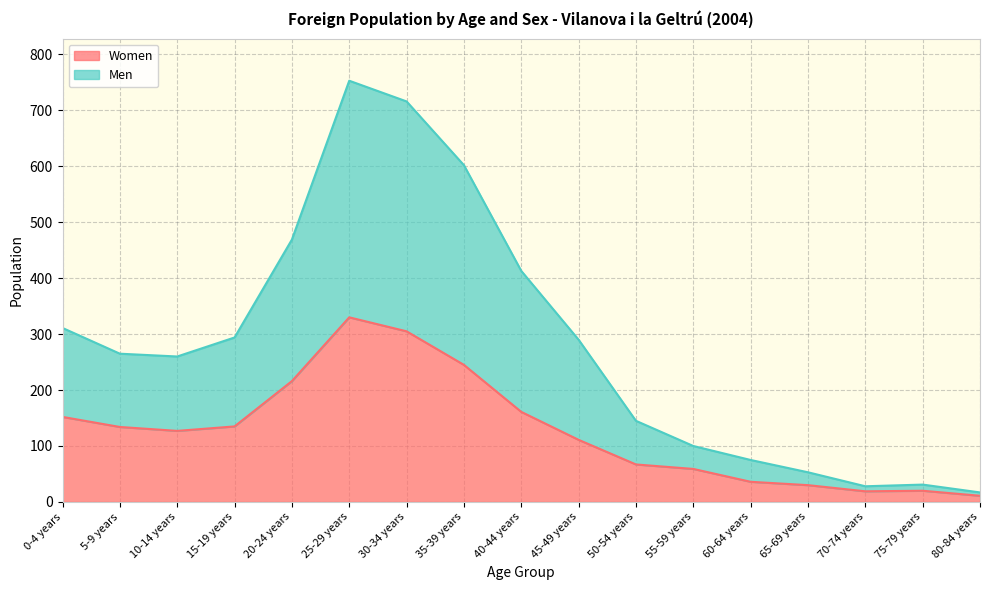

Is the value of Men at 45-49 years greater than the value of Women at 0-4 years?

Yes